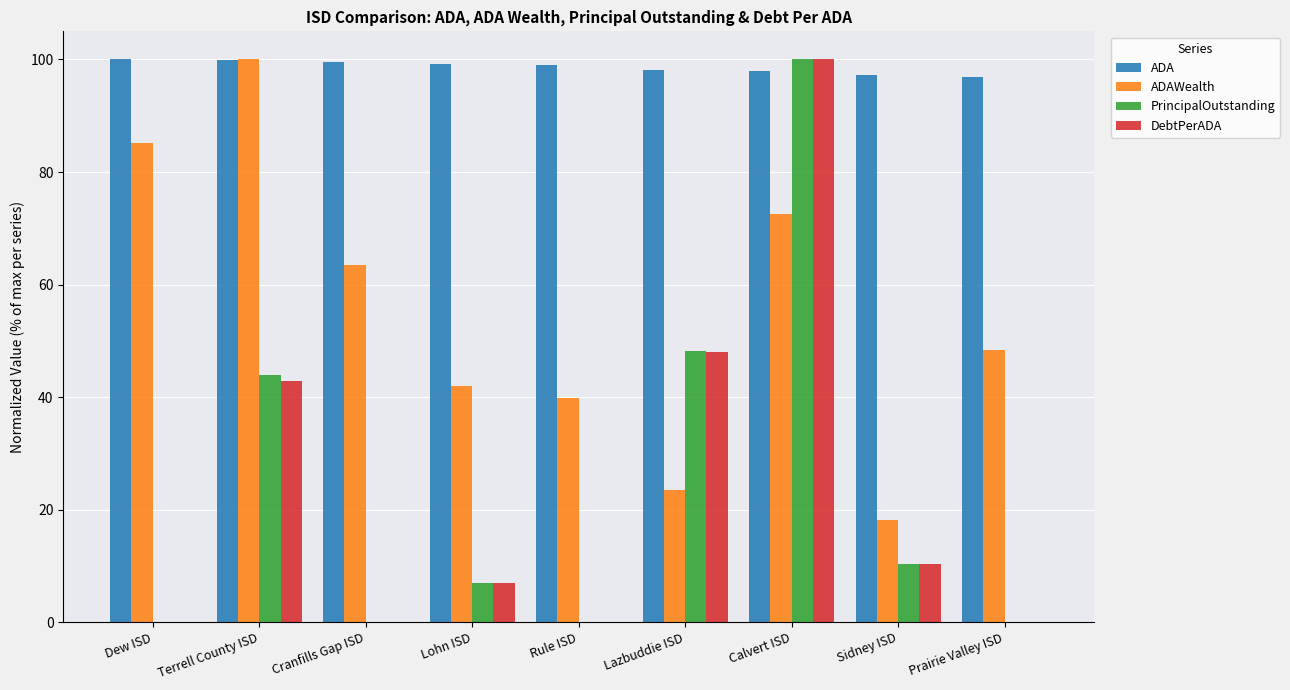

What are all the series names shown in the legend?

ADA, ADAWealth, PrincipalOutstanding, DebtPerADA